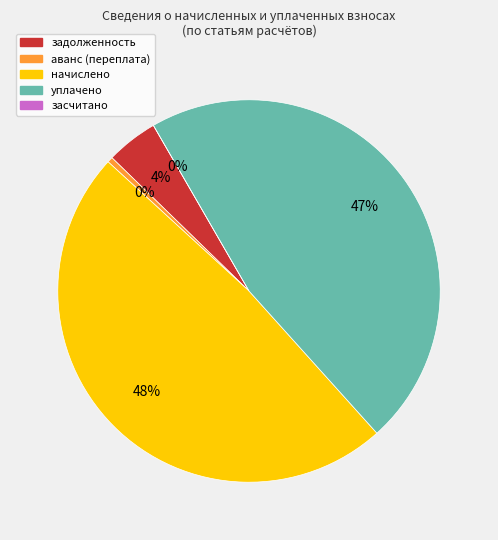

How many segments does this pie chart have?

5